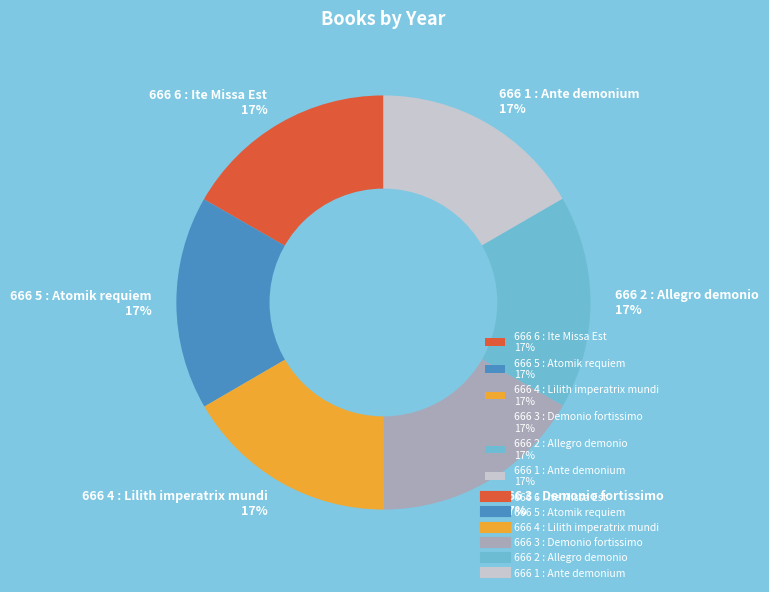

Approximately how many times larger is the value at 666 5 : Atomik requiem 17% compared to 666 2 : Allegro demonio 17%?

1.0